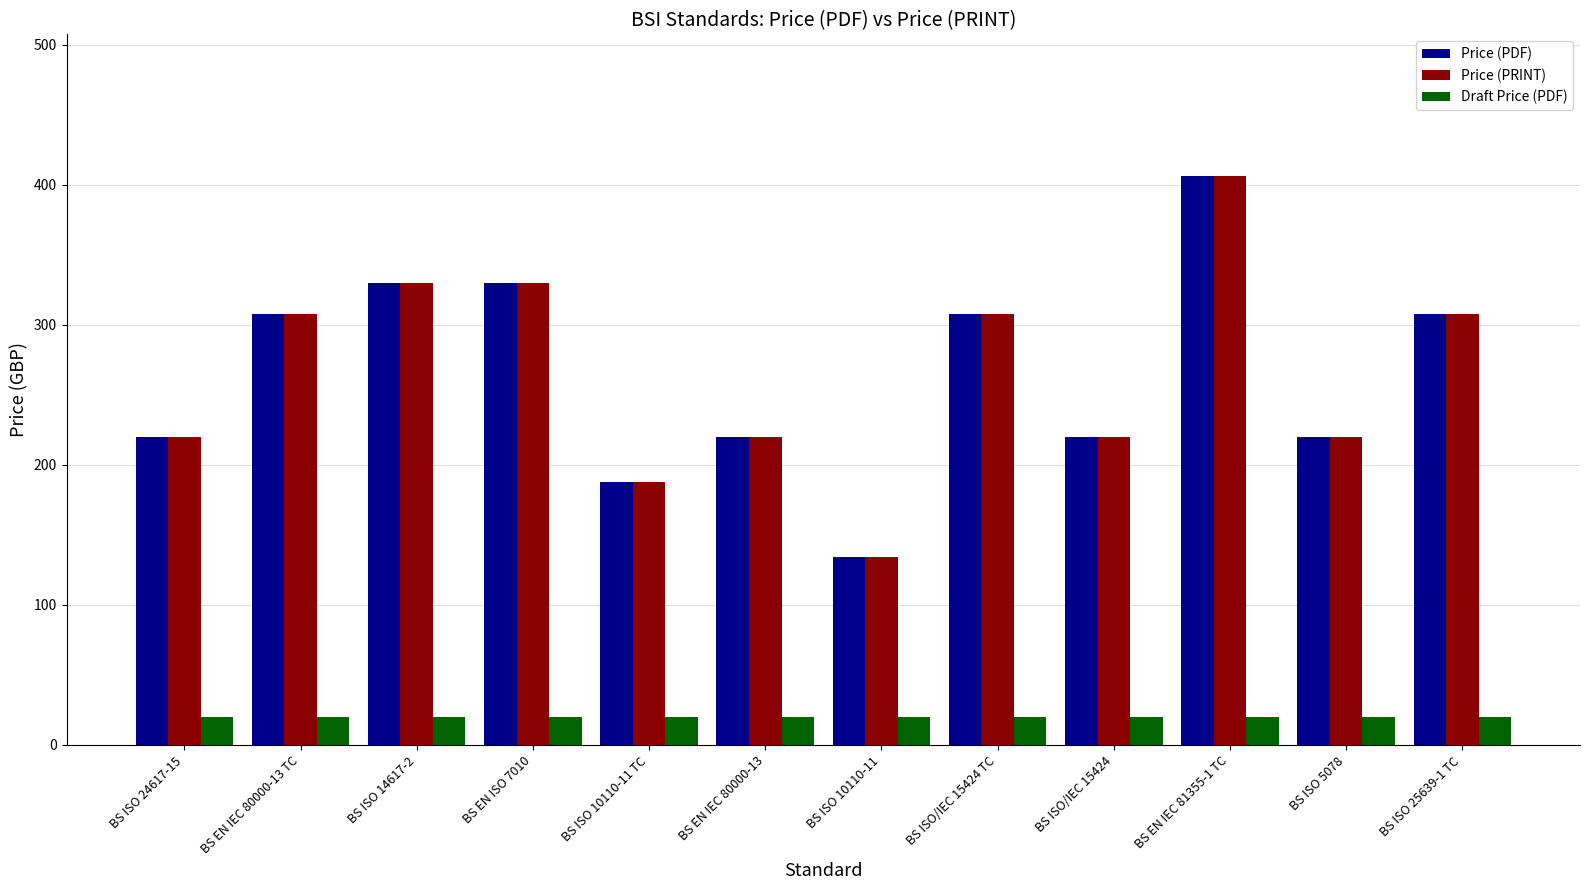

The Price (PDF) series shows 188 at BS ISO 10110-11 TC. True or false?

True